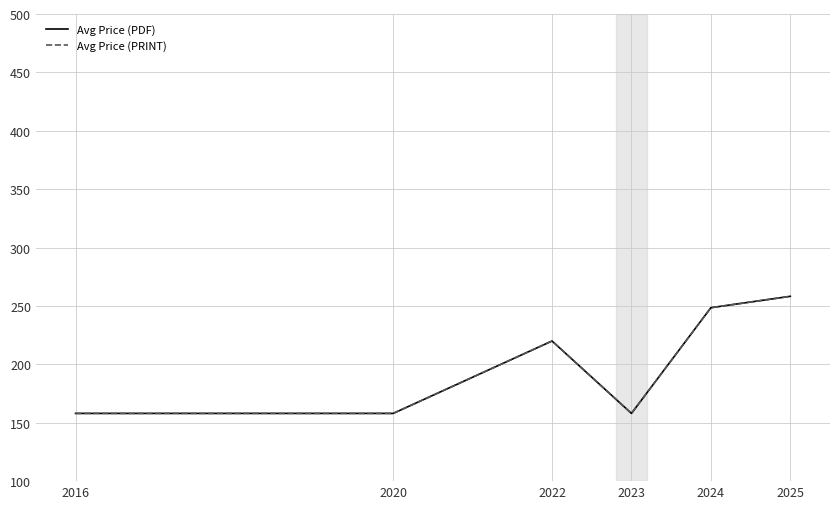

List the labels in order of Avg Price (PDF) value, largest first.

2025, 2024, 2022, 2016, 2020, 2023